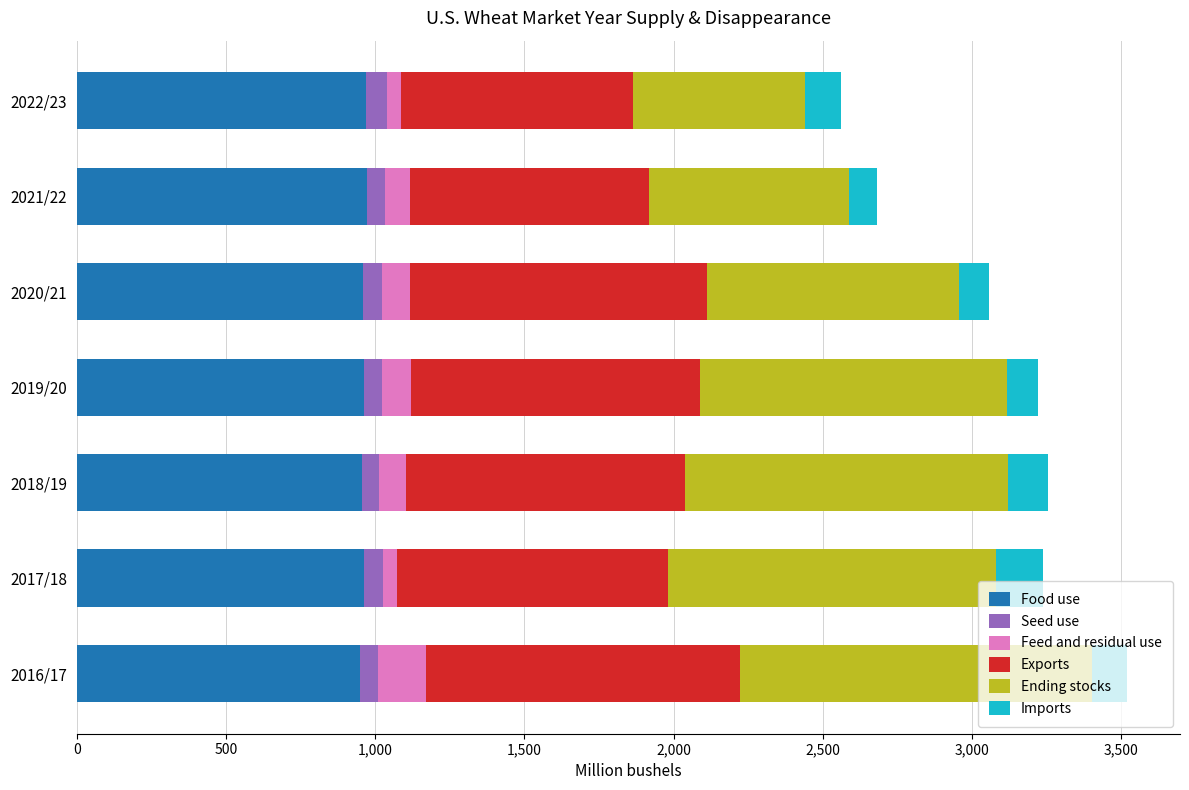

What is the lowest value of the Food use series?

948.8